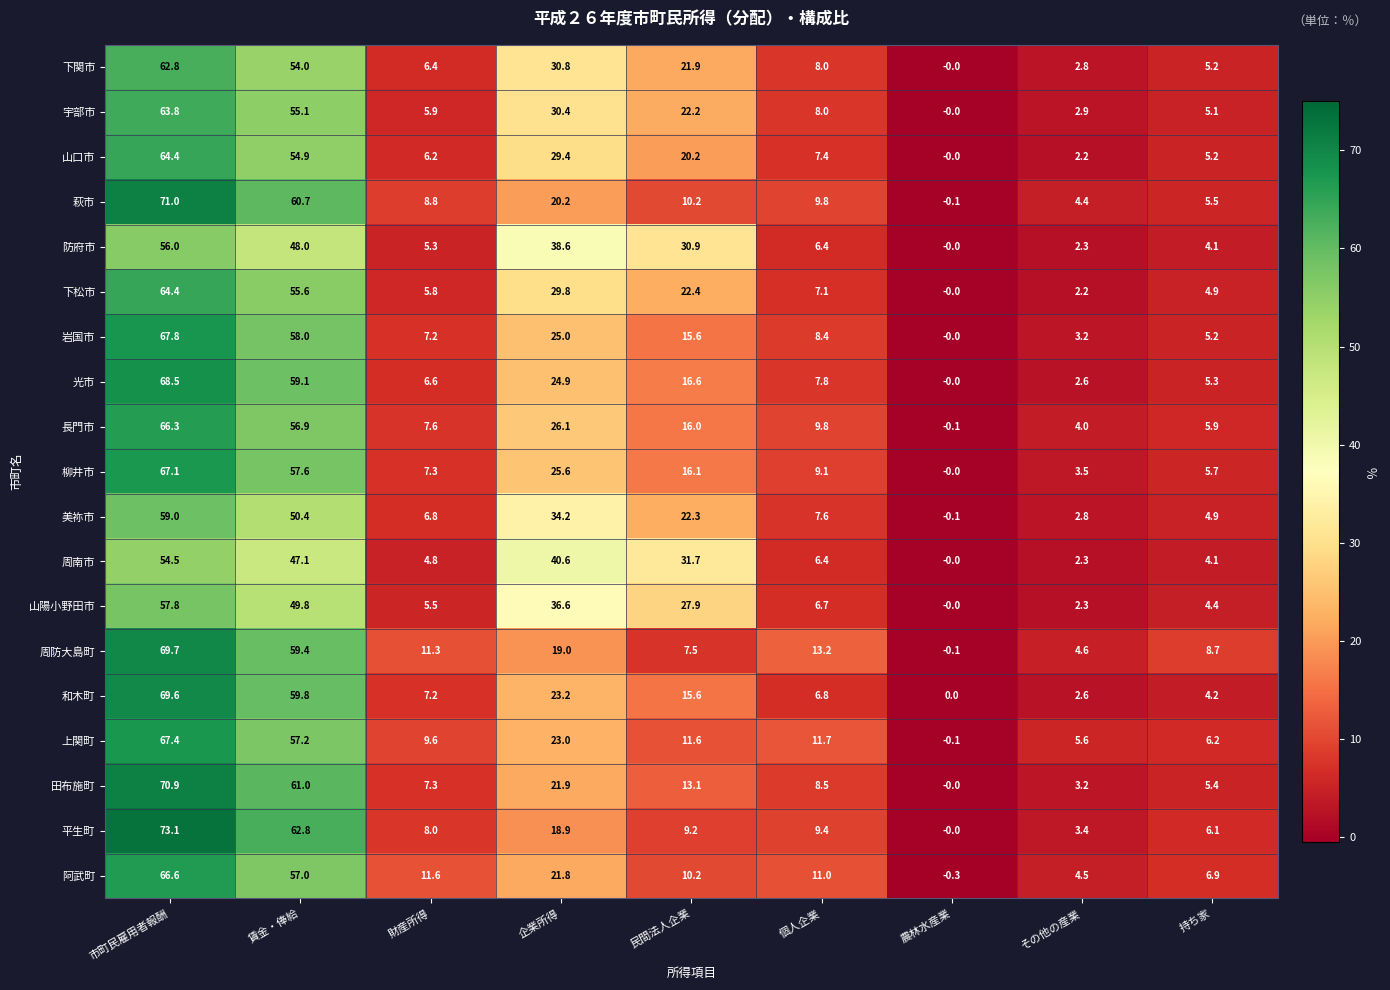

What is the sum of all 宇部市 values?

193.4